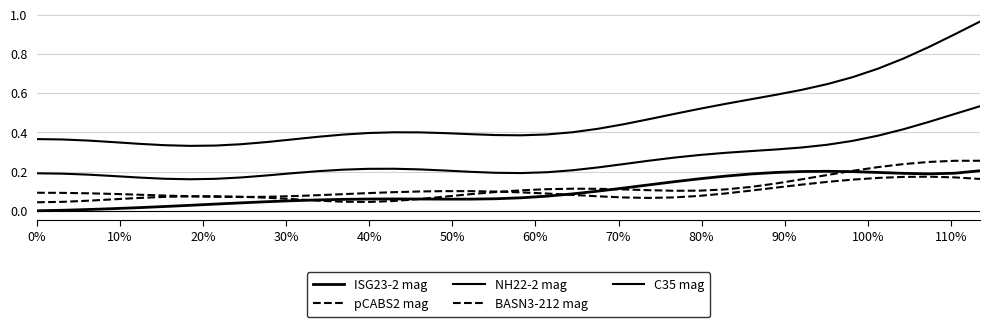

Which series has the largest total across all categories?

C35 mag